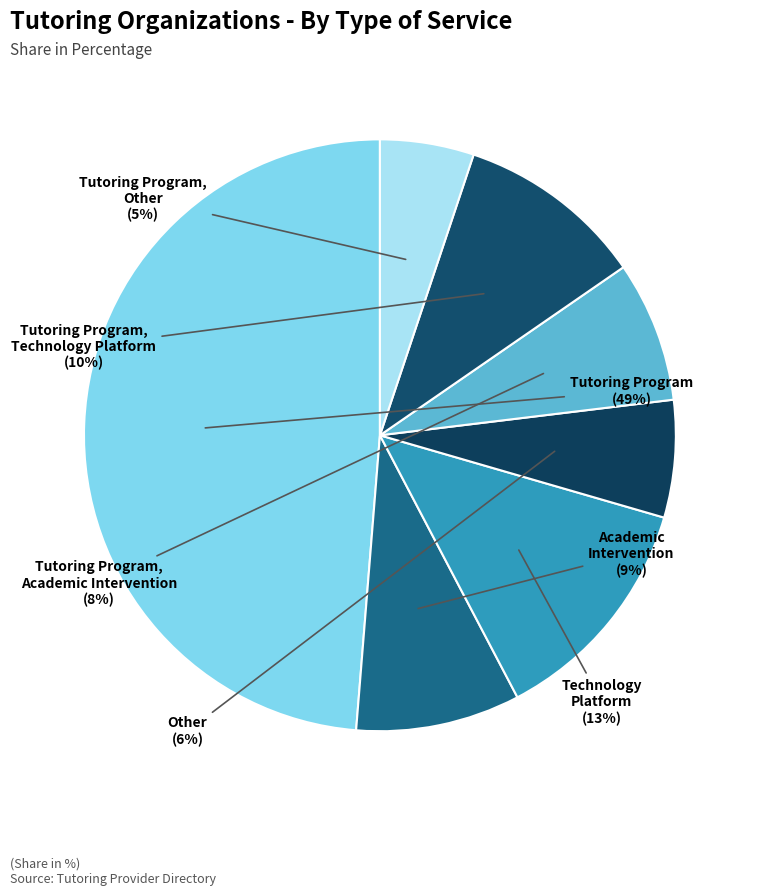

Is there any slice that represents more than half of the pie?

No